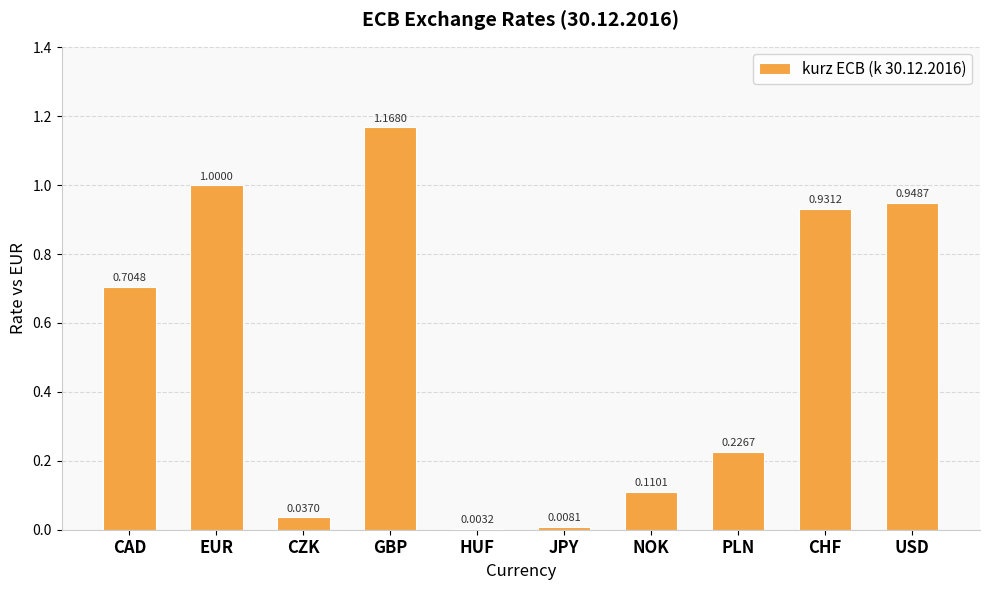

What is the sum of all values?

5.1